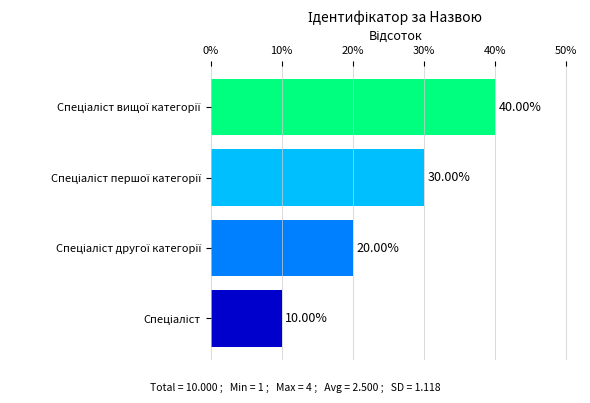

What is the difference between the maximum and second lowest values?

20